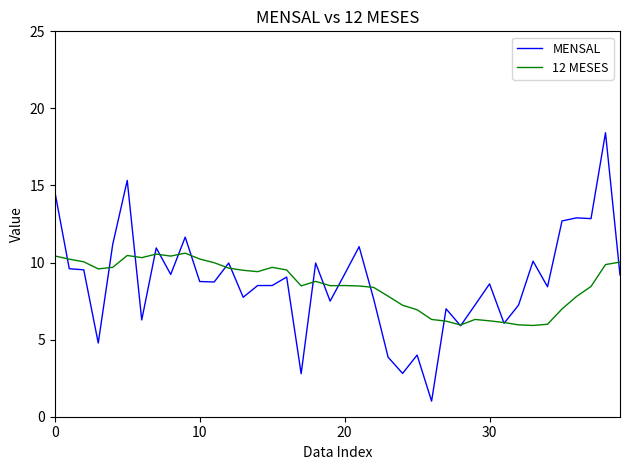

Which series has the largest range (max minus min)?

MENSAL